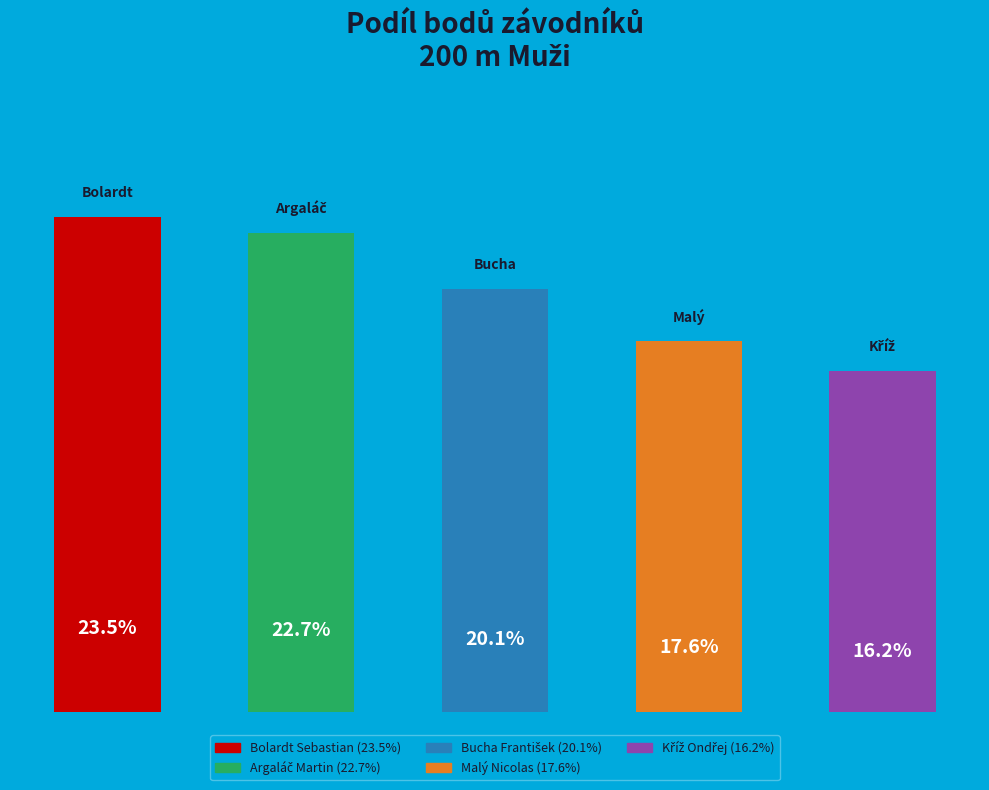

Are the bars horizontal?

No